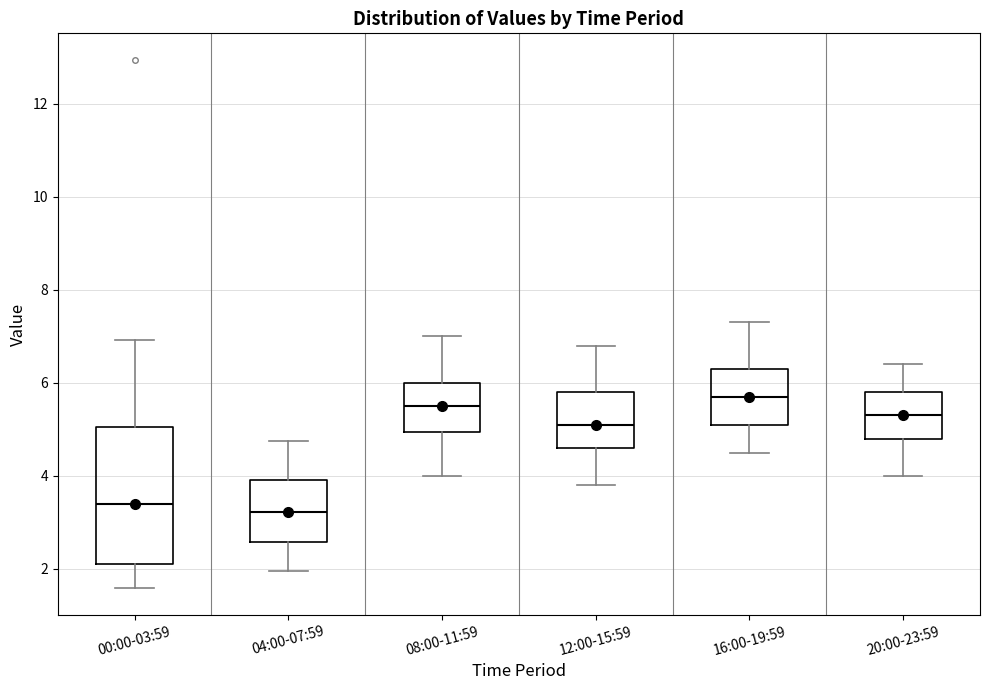

Which box's median line is the highest?

16:00-19:59